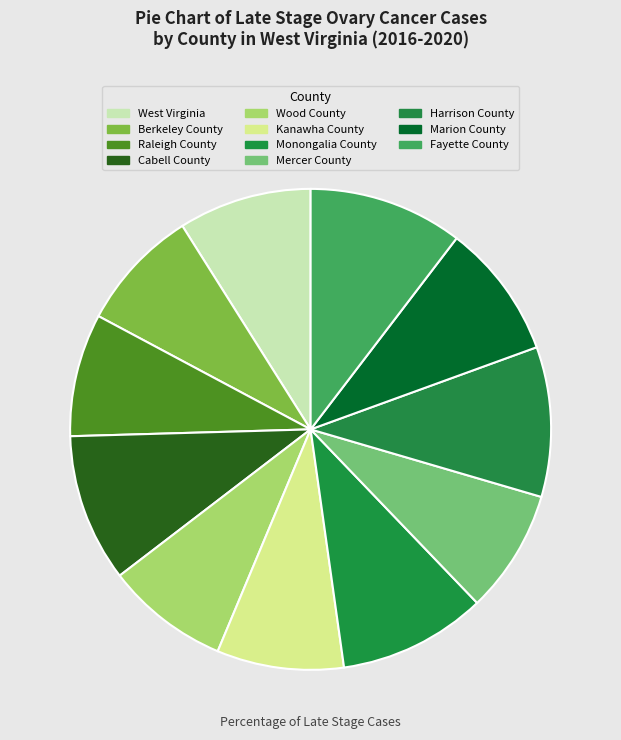

To the nearest percent, what portion does Monongalia County represent?

10%